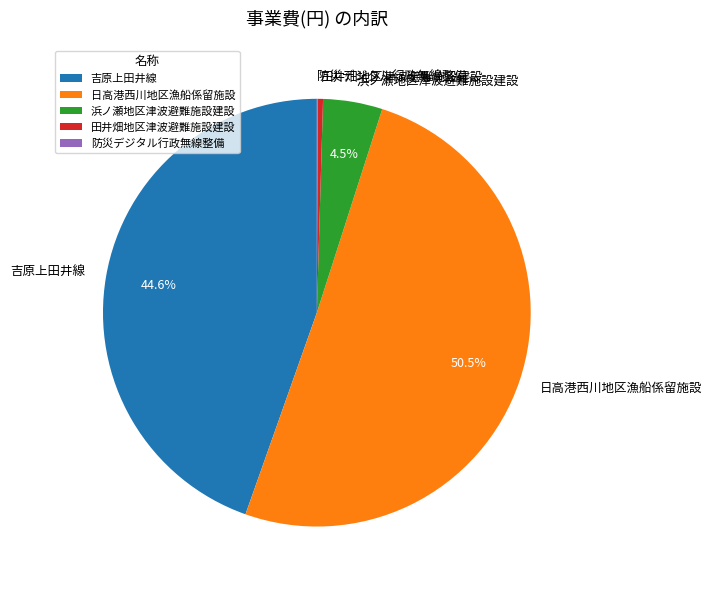

What is the majority slice?

日高港西川地区漁船係留施設